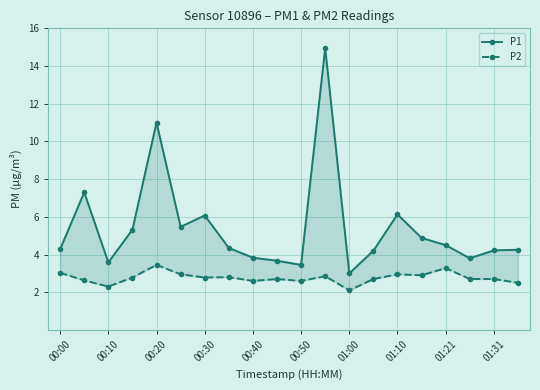

True or false: P2 and P1 intersect in this chart.

False